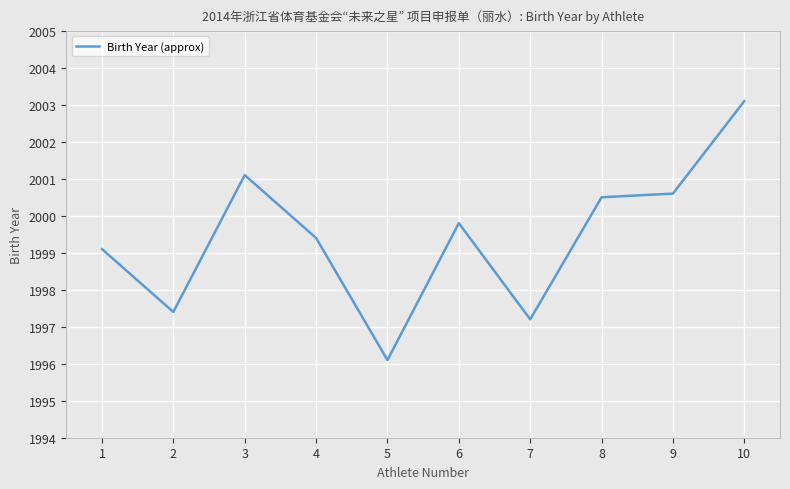

Where is the first local minimum?

2